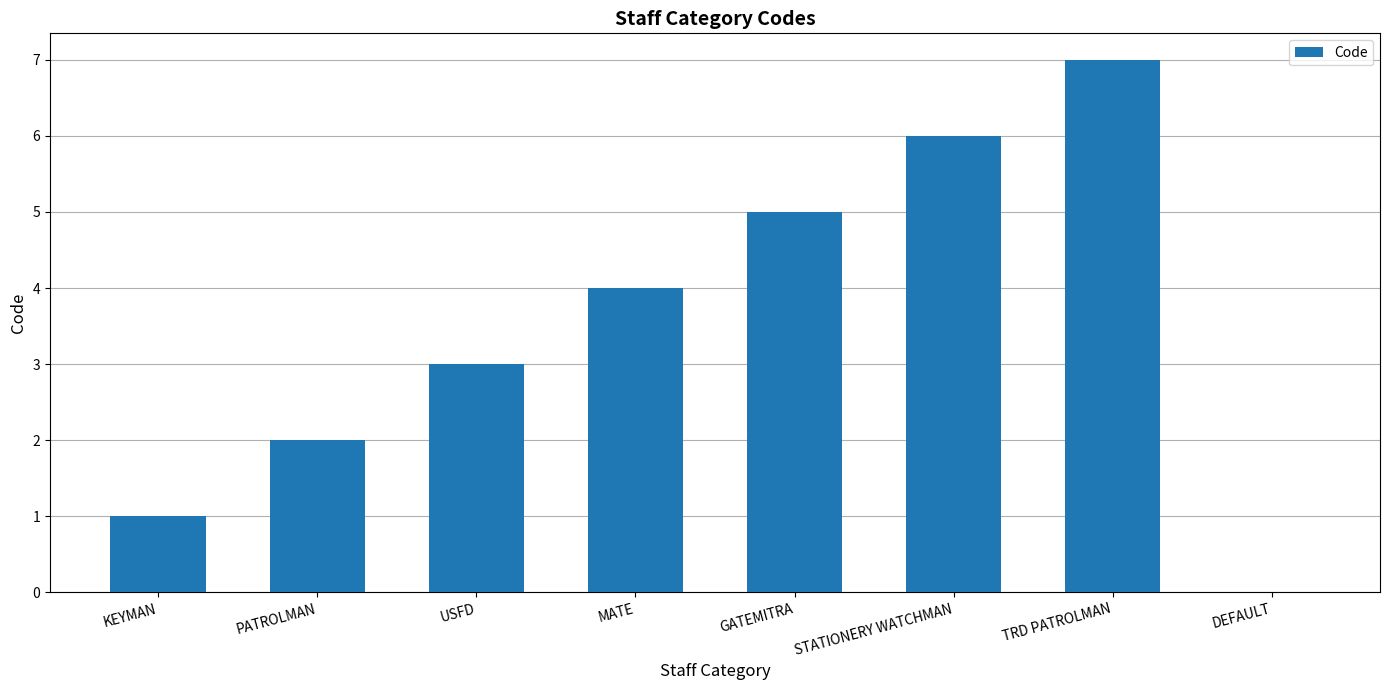

What is the average value?

4